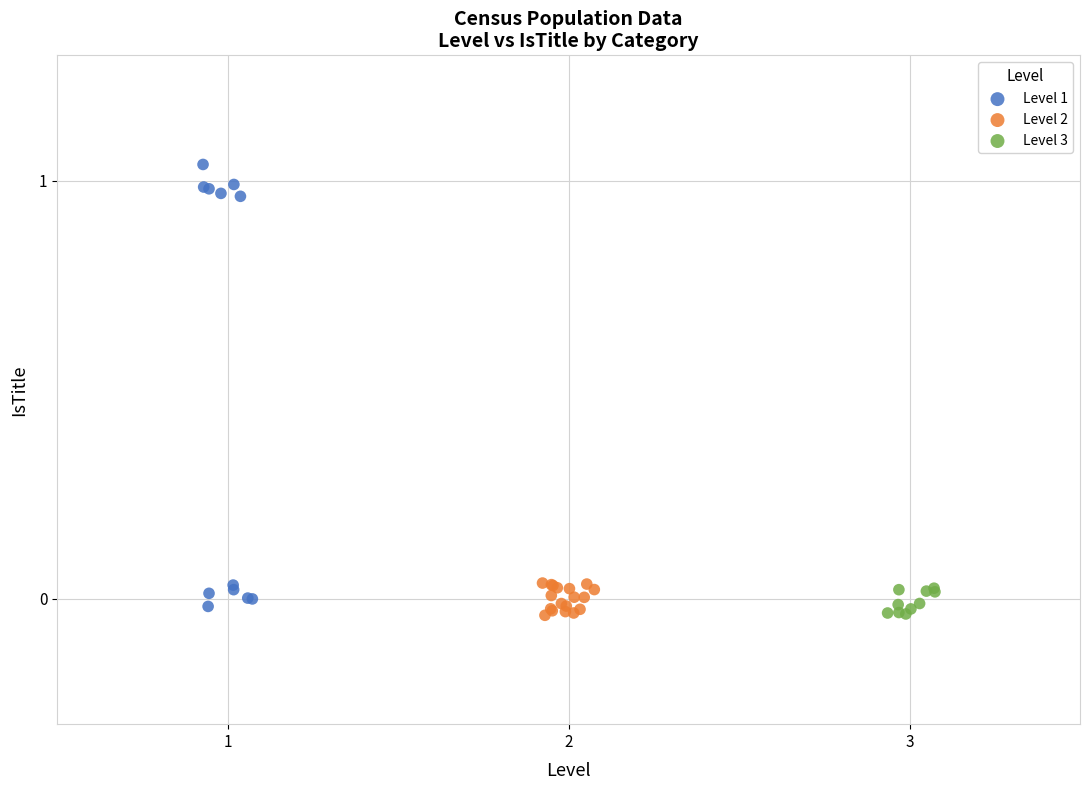

What are all the series names shown in the legend?

Level 1, Level 2, Level 3